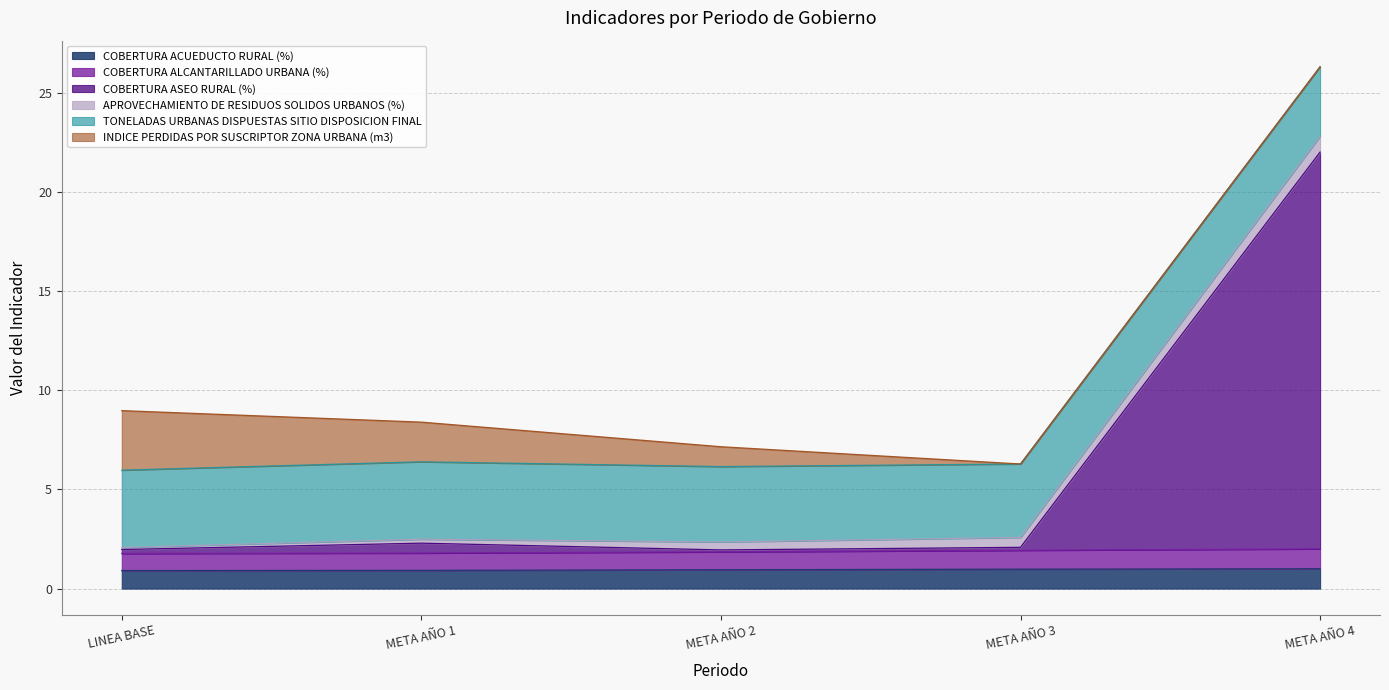

What position from the right is META AÑO 1?

4